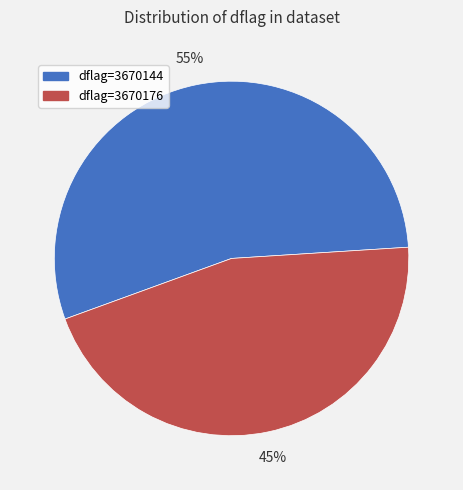

What is the largest slice in the pie chart?

dflag=3670144